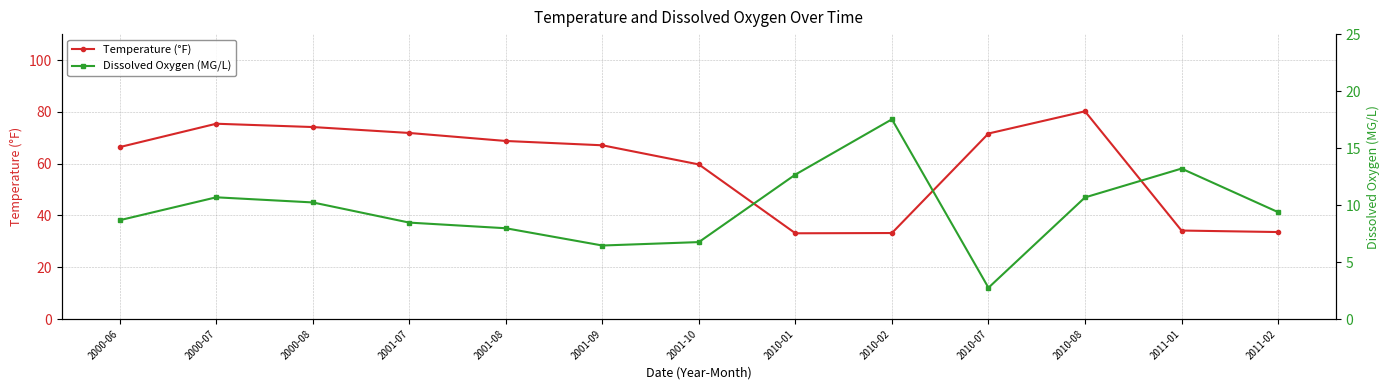

Reading left to right, list all the values displayed in this chart.

Temperature (°F): 2000-06=66.4	2000-07=75.4	2000-08=74.1	2001-07=71.8	2001-08=68.7	2001-09=67.1	2001-10=59.7	2010-01=33.1	2010-02=33.2	2010-07=71.6	2010-08=80.2	2011-01=34.2	2011-02=33.6
Dissolved Oxygen (MG/L): 2000-06=8.7	2000-07=10.7	2000-08=10.2	2001-07=8.5	2001-08=8.0	2001-09=6.5	2001-10=6.8	2010-01=12.7	2010-02=17.5	2010-07=2.7	2010-08=10.7	2011-01=13.2	2011-02=9.4